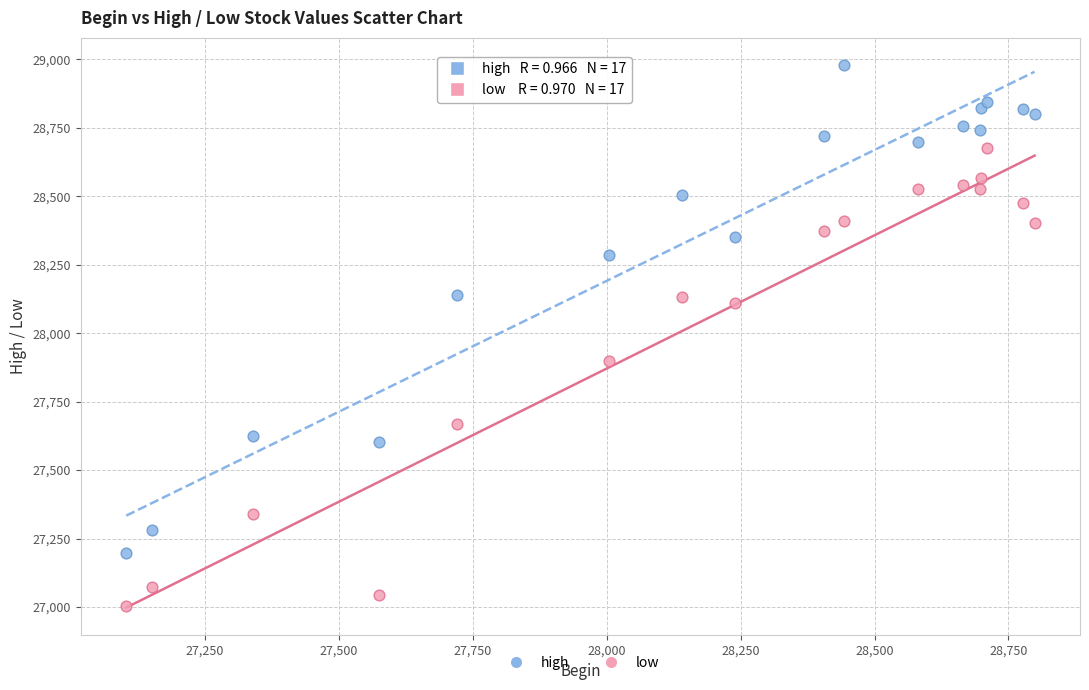

Which series contains the lowest Y value?

low